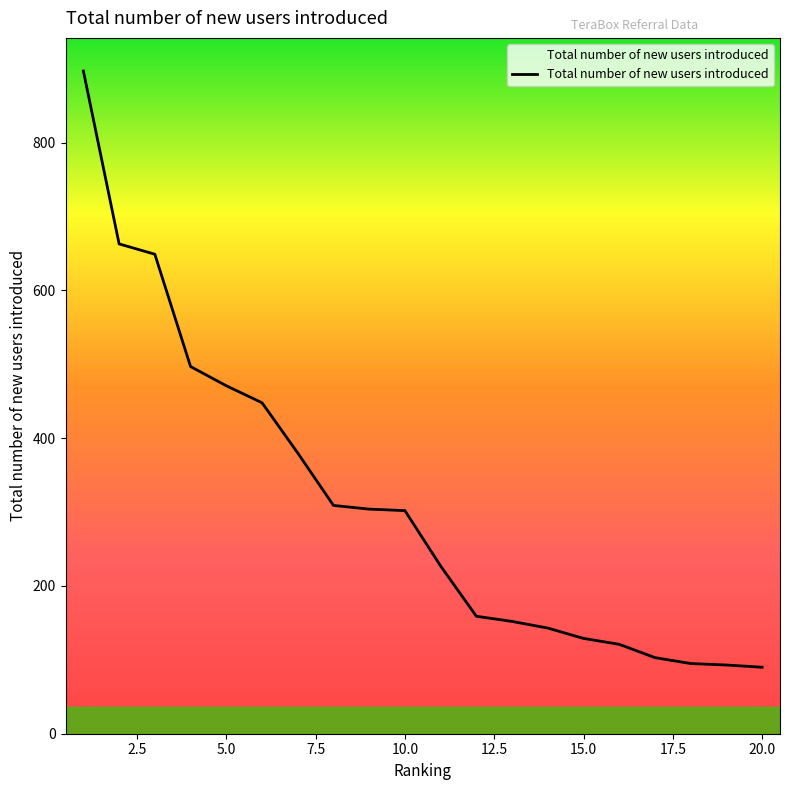

What is the minimum value shown in the chart?

90